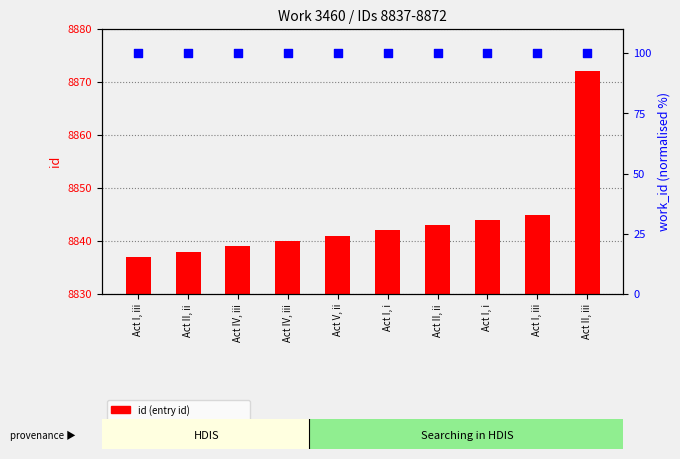

Which series has the largest total across all categories?

id (entry id)